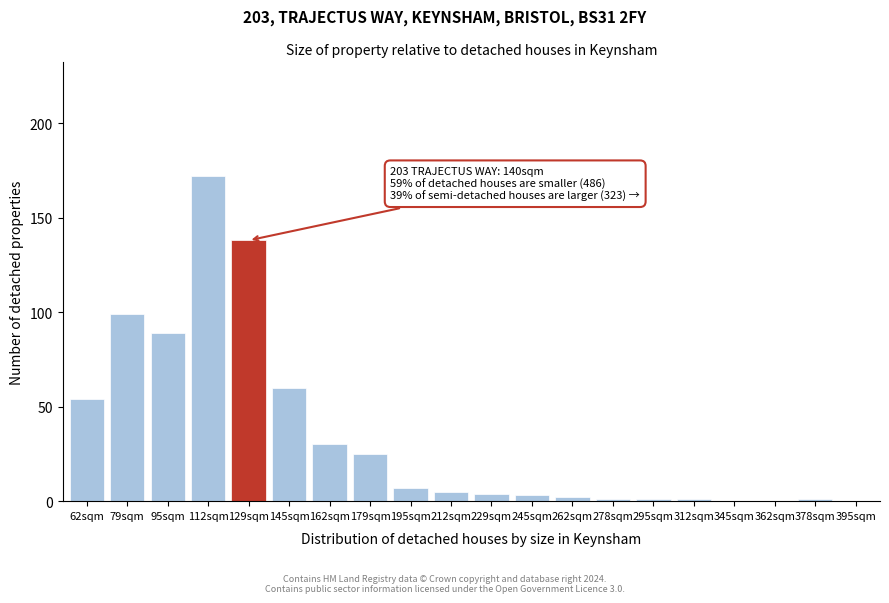

Reading left to right, list all the values displayed in this chart.

62sqm=54	79sqm=99	95sqm=89	112sqm=172	129sqm=138	145sqm=60	162sqm=30	179sqm=25	195sqm=7	212sqm=5	229sqm=4	245sqm=3	262sqm=2	278sqm=1	295sqm=1	312sqm=1	345sqm=0	362sqm=0	378sqm=1	395sqm=0